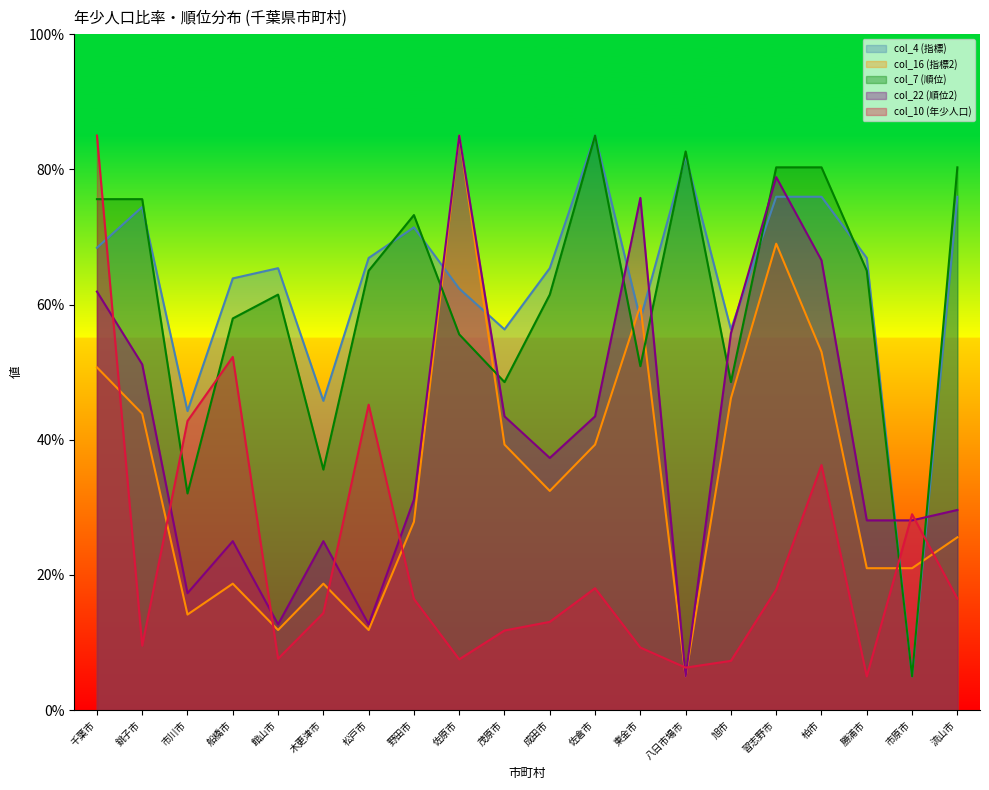

True or false: col_10 (年少人口) has more than 0 interior local peaks.

True